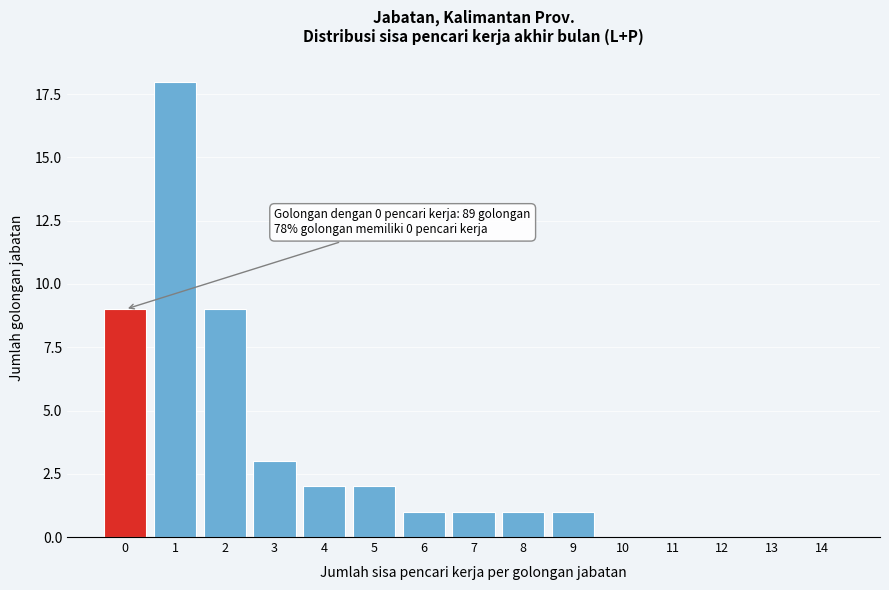

Reading left to right, transcribe all the data shown in this chart.

0=9	1=18	2=9	3=3	4=2	5=2	6=1	7=1	8=1	9=1	10=0	11=0	12=0	13=0	14=0